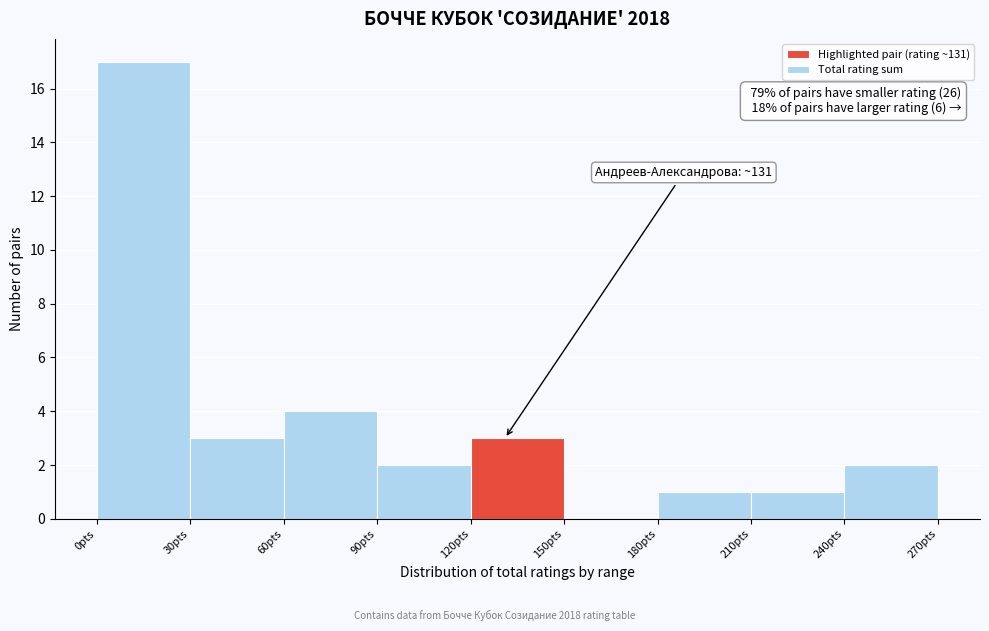

Which range on the x-axis has the tallest bar?

0 to 30